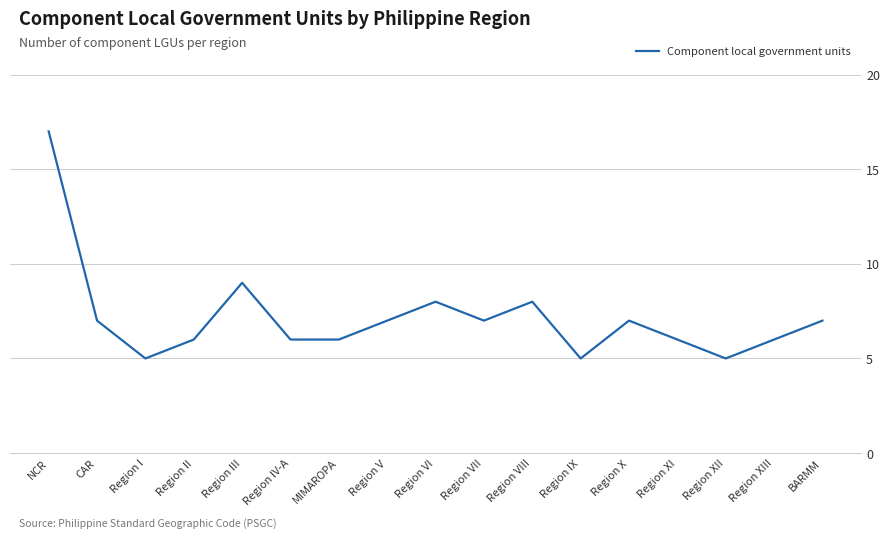

The value at Region V is 11. True or false?

False